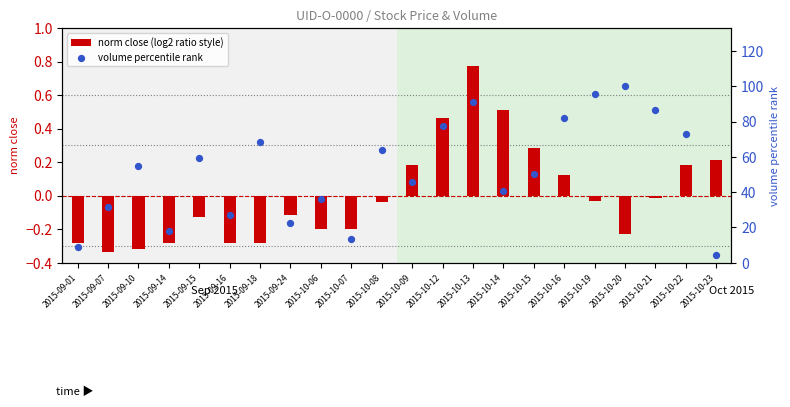

Which series contains the lowest Y value?

norm close (log2 ratio style)